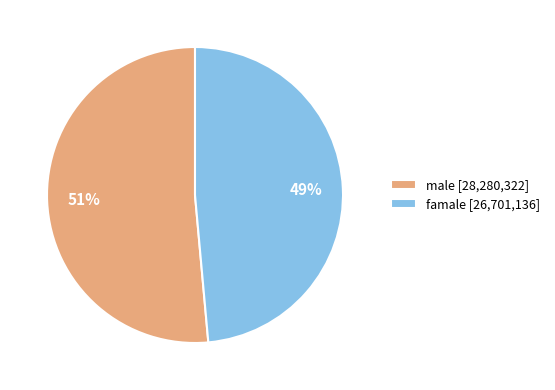

What is the smallest slice in the pie chart?

famale